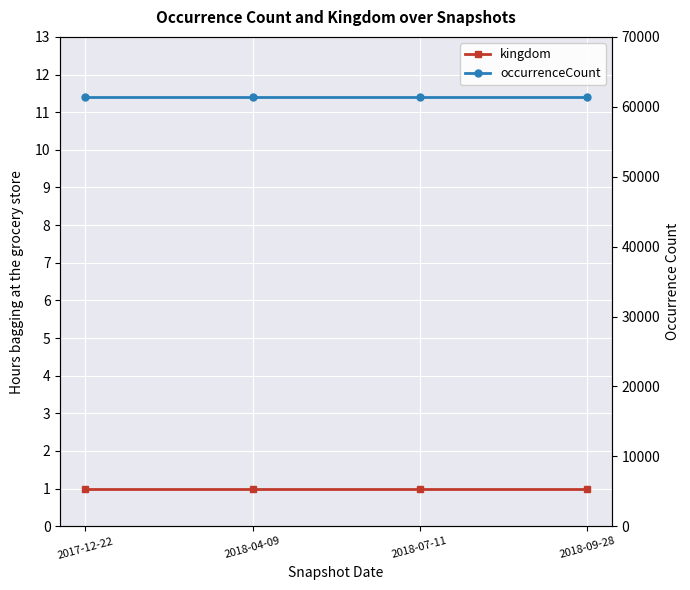

How many categories are shown in the chart?

4